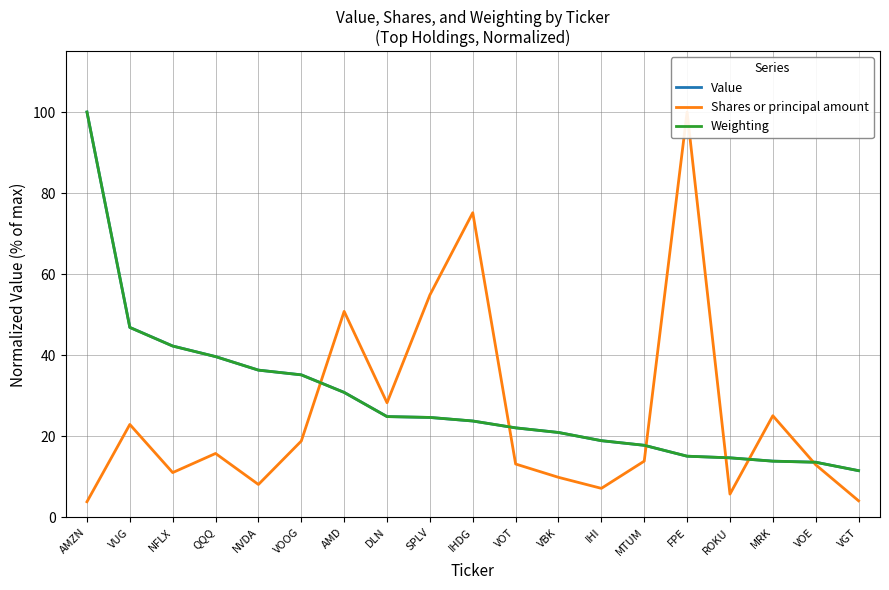

After their last crossing, which series has the higher values: Value or Shares or principal amount?

Value